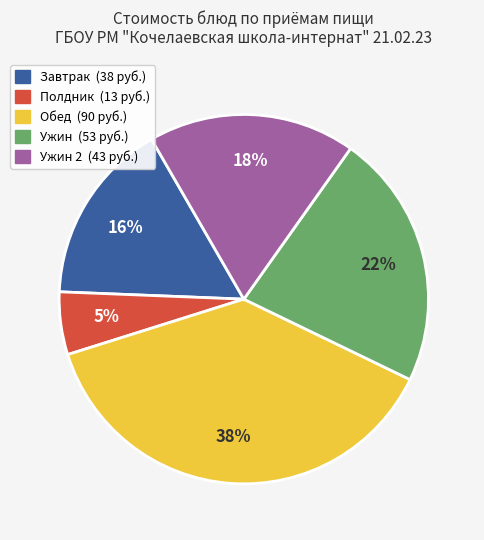

Is there a majority slice in this chart?

No